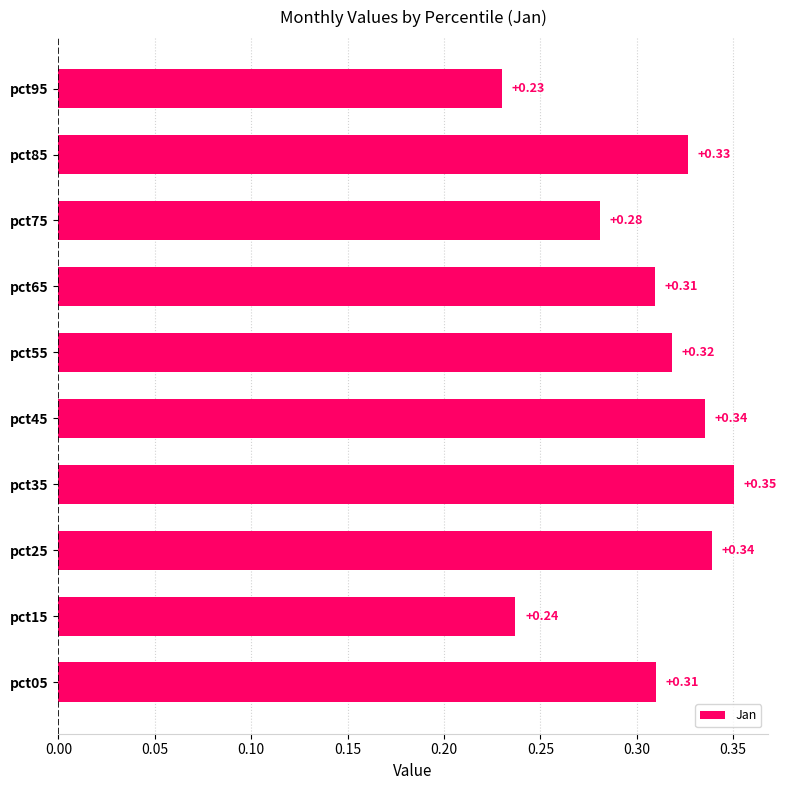

What is the sum of the values at pct75 and pct85?

0.6